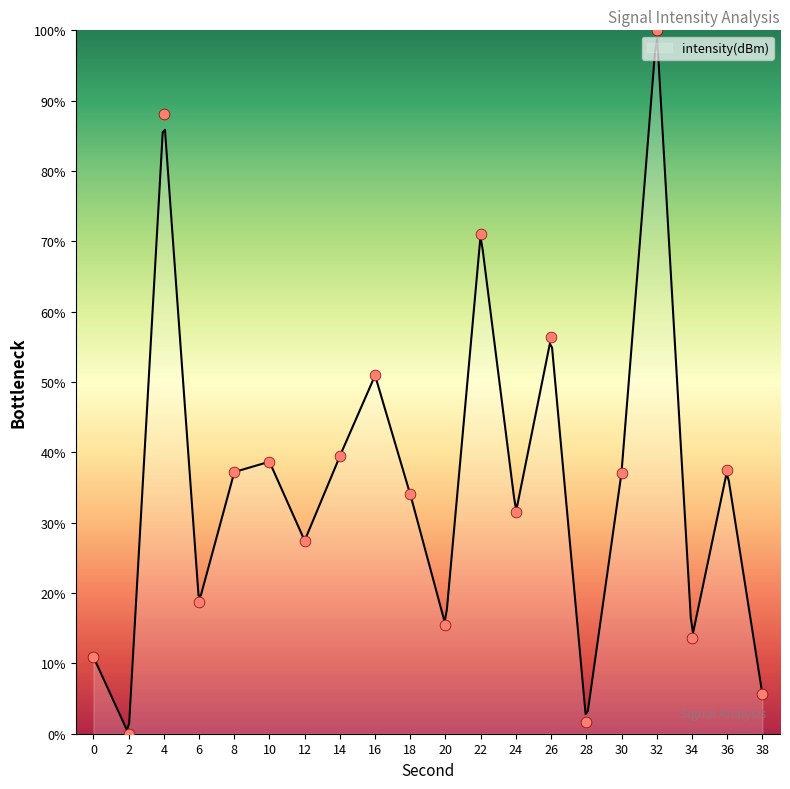

What is the change in value from 26 to 30?

-19.2